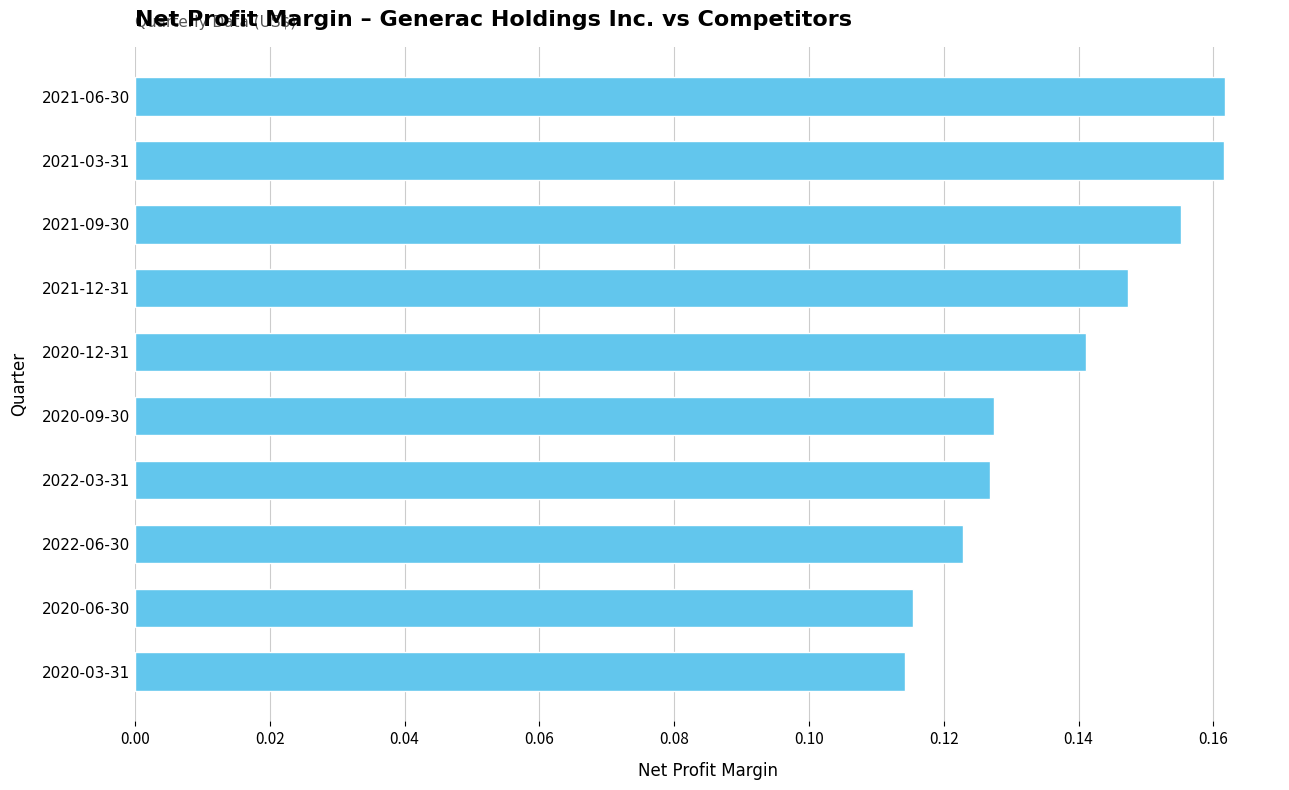

What is the label of the 2nd bar from the bottom?

2020-06-30